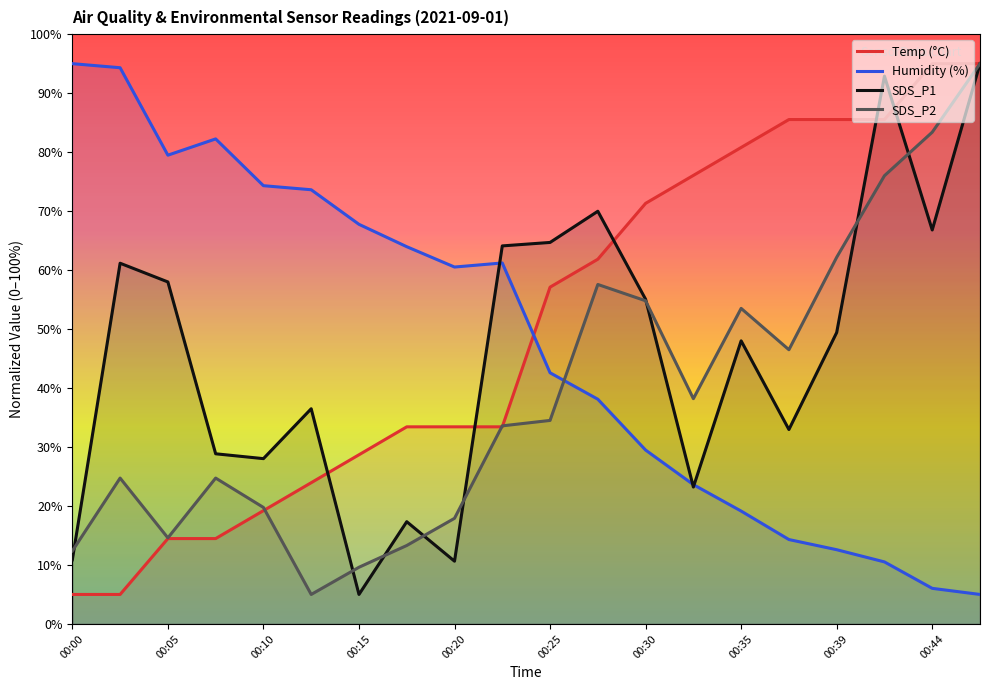

How many intersections are there between SDS_P2 and Humidity (%)?

1